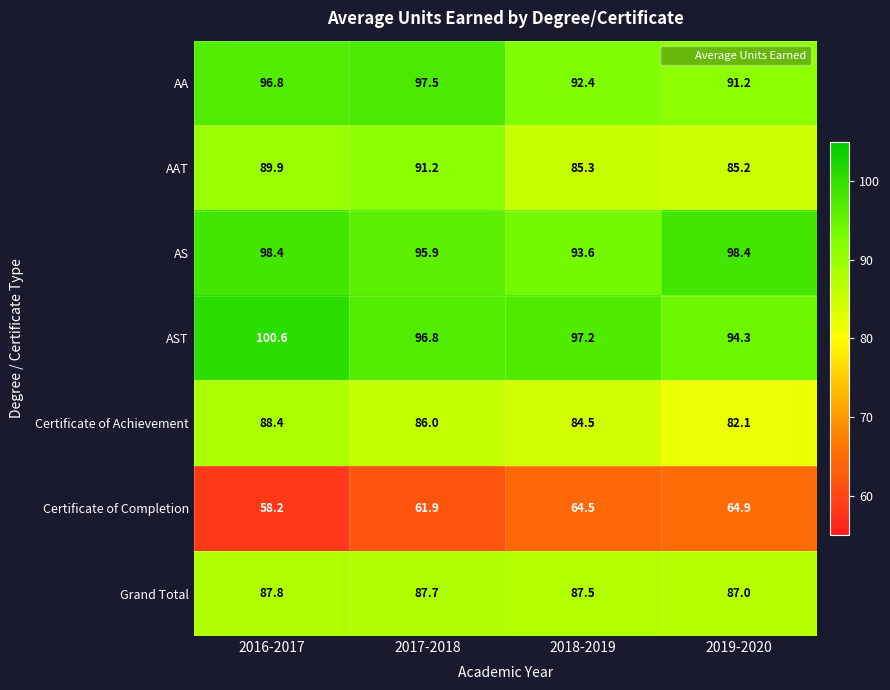

The Certificate of Completion series shows 58.2 at 2016-2017. True or false?

True